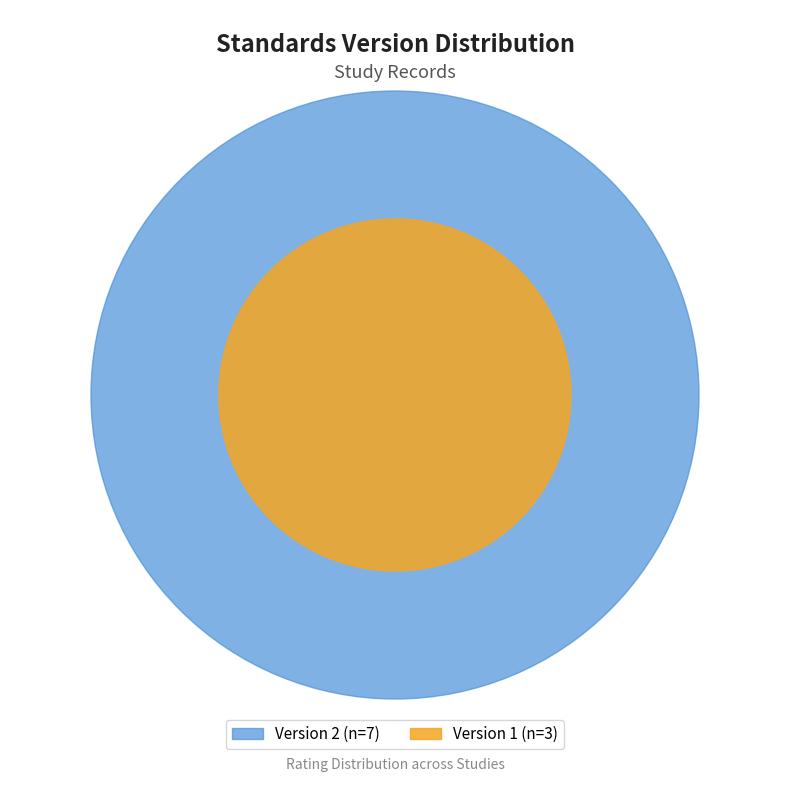

What is the smallest slice in the pie chart?

Version 1